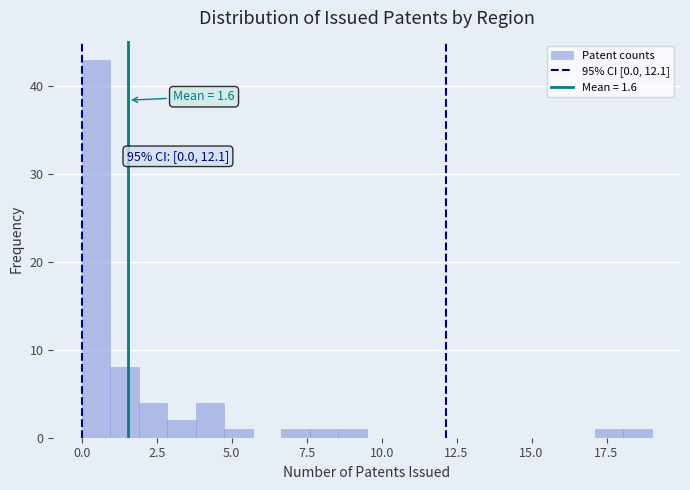

Around what value on the x-axis is the tallest bar? Give the approximate position of its centre, as read against the axis.

0.5